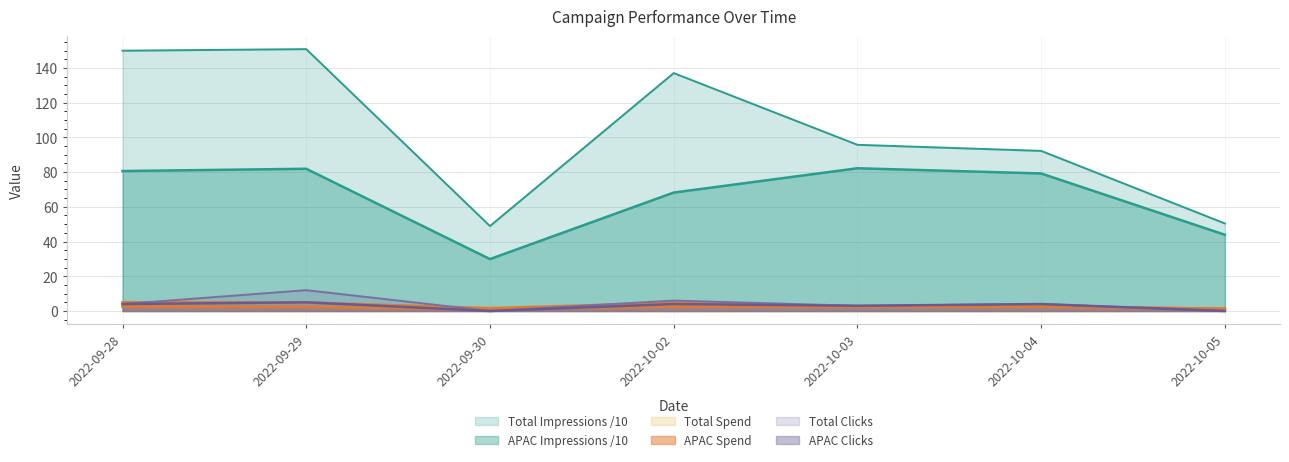

Reading right to left, what are all the values shown in this chart?

retageting APAC spend: 2022-10-05=1.2	2022-10-04=2.5	2022-10-03=2.4	2022-10-02=2.6	2022-09-30=0.9	2022-09-29=2.4	2022-09-28=2.6
retageting APAC impressions: 2022-10-05=43.9	2022-10-04=79.2	2022-10-03=82.2	2022-10-02=68.2	2022-09-30=29.9	2022-09-29=81.9	2022-09-28=80.6
retageting APAC clicks: 2022-10-05=0.0	2022-10-04=4.0	2022-10-03=3.0	2022-10-02=4.0	2022-09-30=0.0	2022-09-29=5.0	2022-09-28=4.0